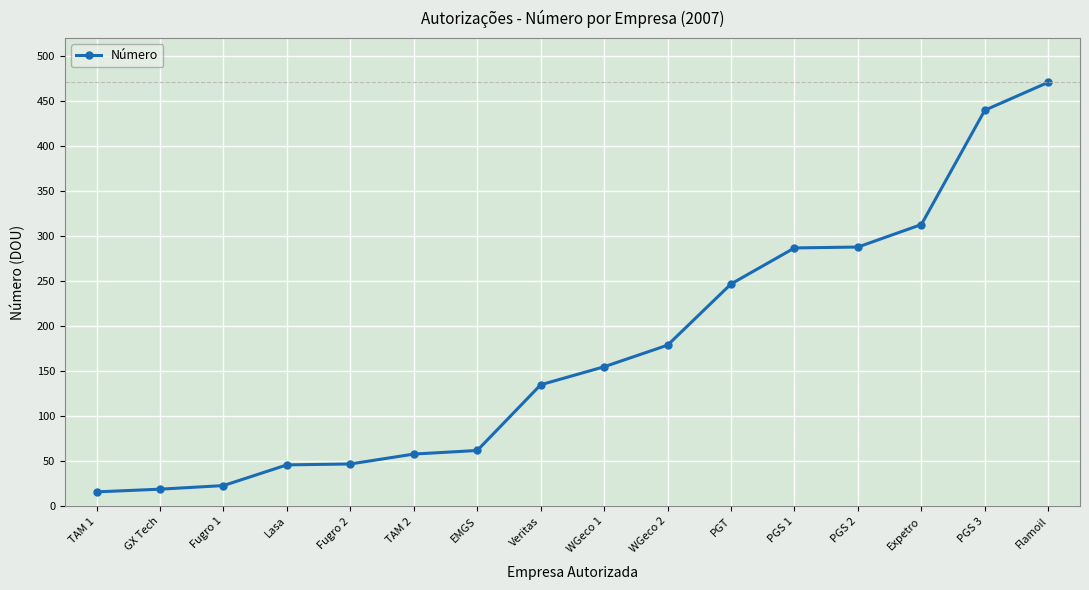

The value at Fugro 2 is 47. True or false?

True